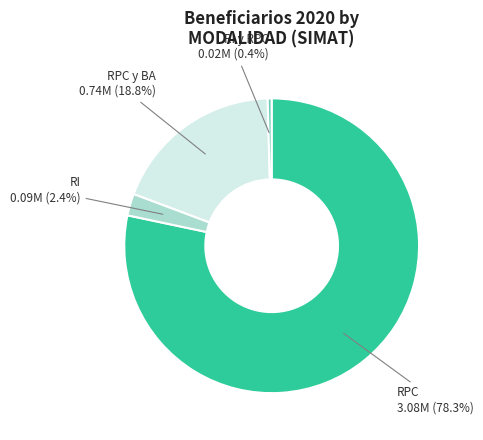

Is there a majority slice in this chart?

Yes